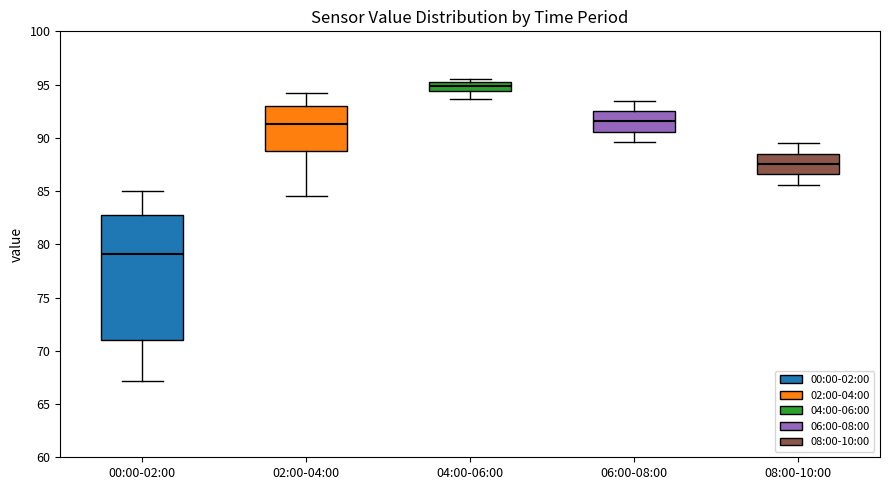

Where does the upper whisker of the box for 02:00-04:00 end on the y-axis? The values are not printed on the chart, so give them approximately, as read against the axis.

94.0